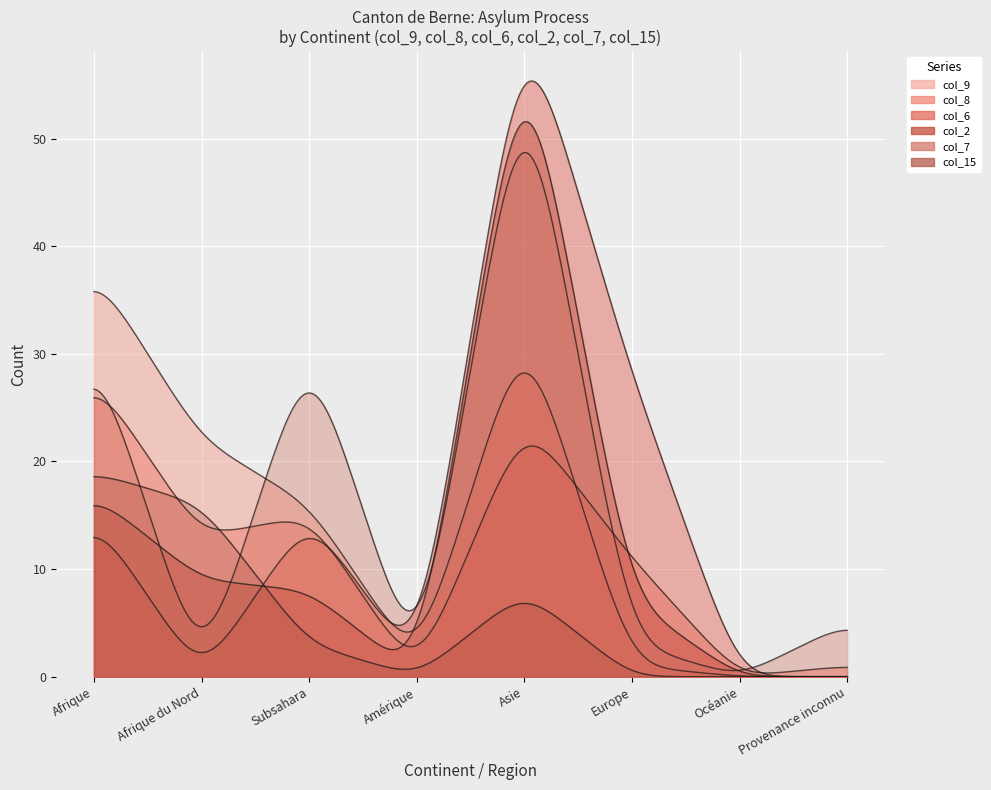

Where does the col_2 series first go above 8?

Afrique